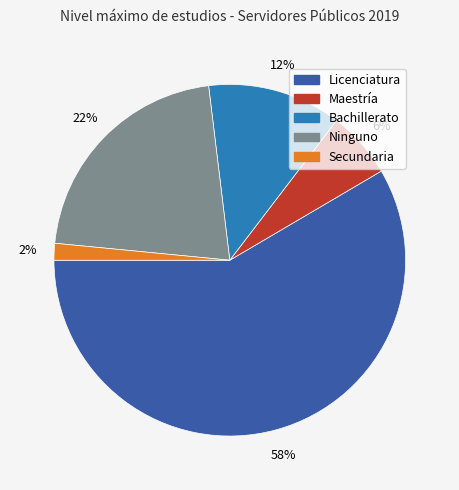

Which slice is the largest?

Licenciatura